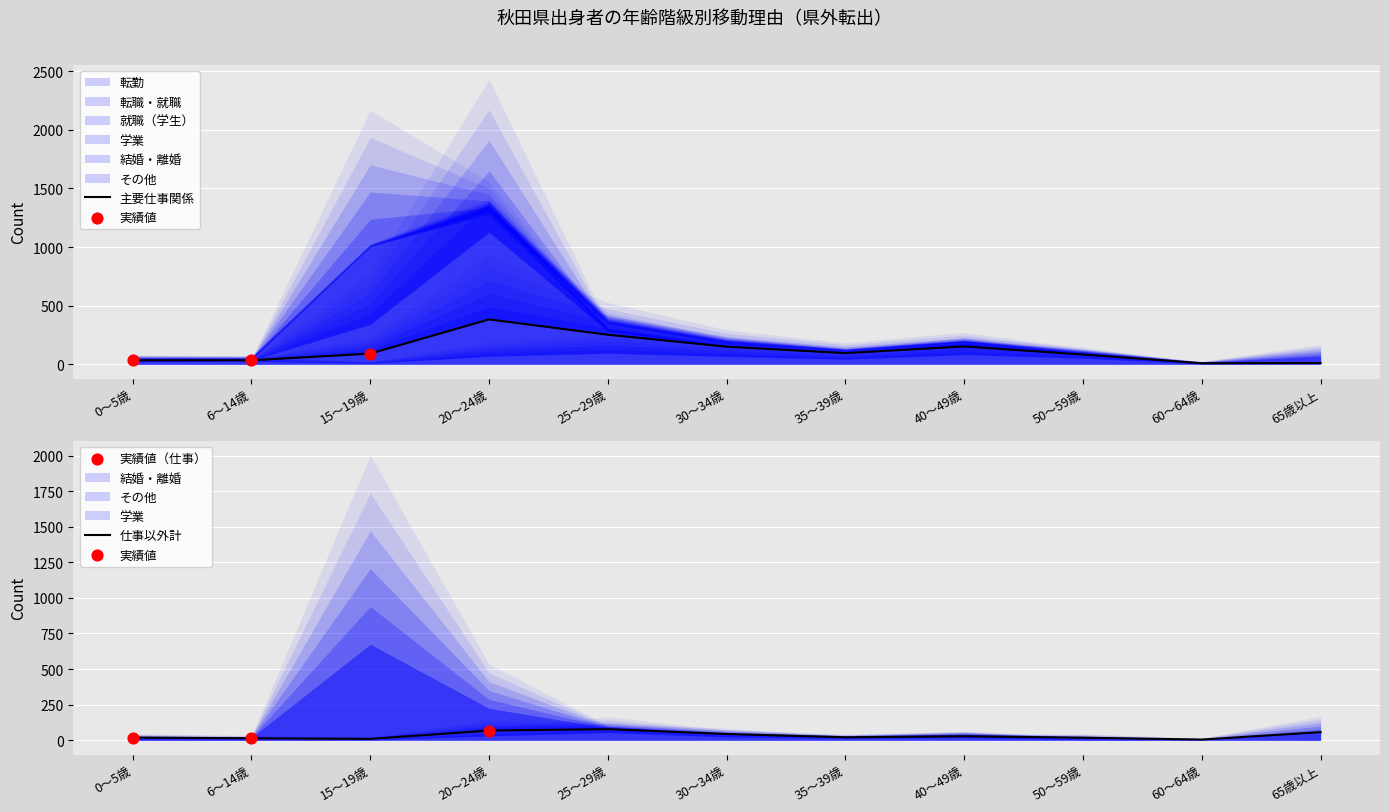

At which category is the sum across all series the highest?

20～24歳